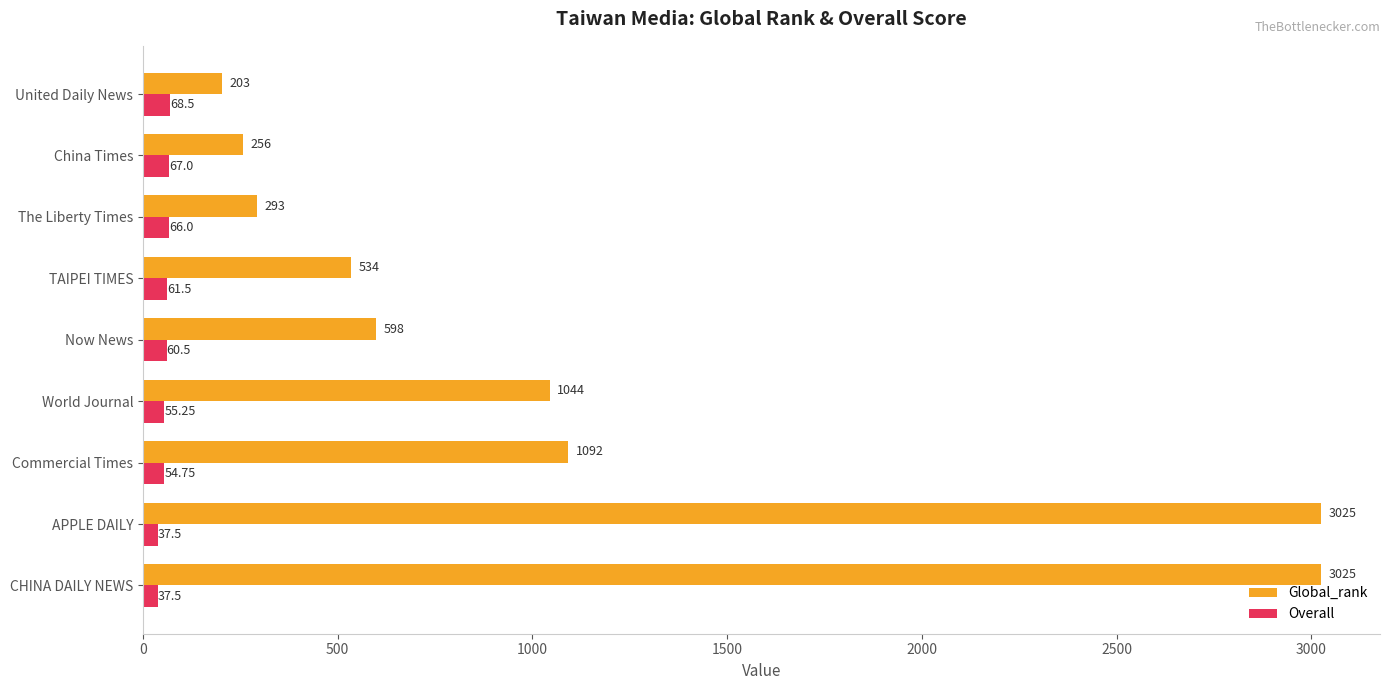

Rank the series at APPLE DAILY from lowest to highest value.

Overall, Global_rank